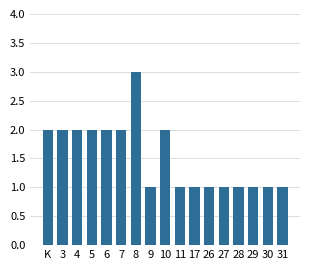

Reading left to right, what are all the values shown in this chart?

K=2	3=2	4=2	5=2	6=2	7=2	8=3	9=1	10=2	11=1	17=1	26=1	27=1	28=1	29=1	30=1	31=1